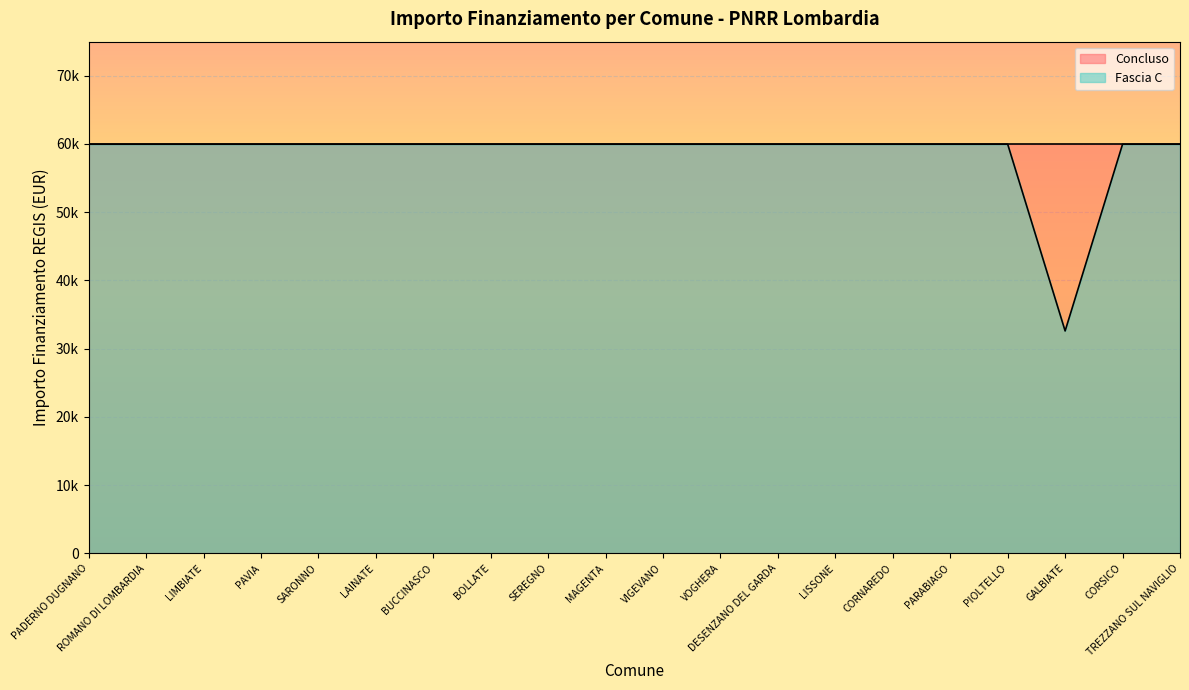

Rank the categories by value from highest to lowest.

PADERNO DUGNANO, ROMANO DI LOMBARDIA, LIMBIATE, PAVIA, SARONNO, LAINATE, BUCCINASCO, BOLLATE, SEREGNO, MAGENTA, VIGEVANO, VOGHERA, DESENZANO DEL GARDA, LISSONE, CORNAREDO, PARABIAGO, PIOLTELLO, CORSICO, TREZZANO SUL NAVIGLIO, GALBIATE